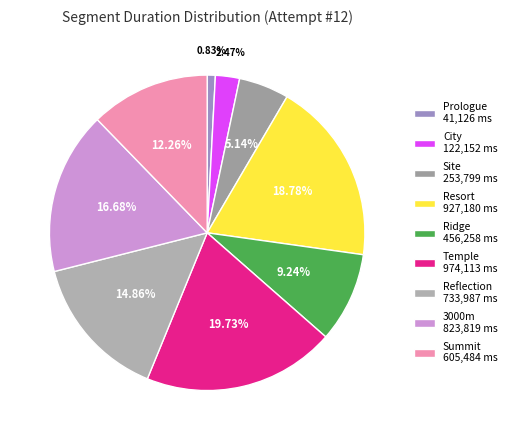

To the nearest percent, what is the difference between the largest and smallest slice percentages?

19%